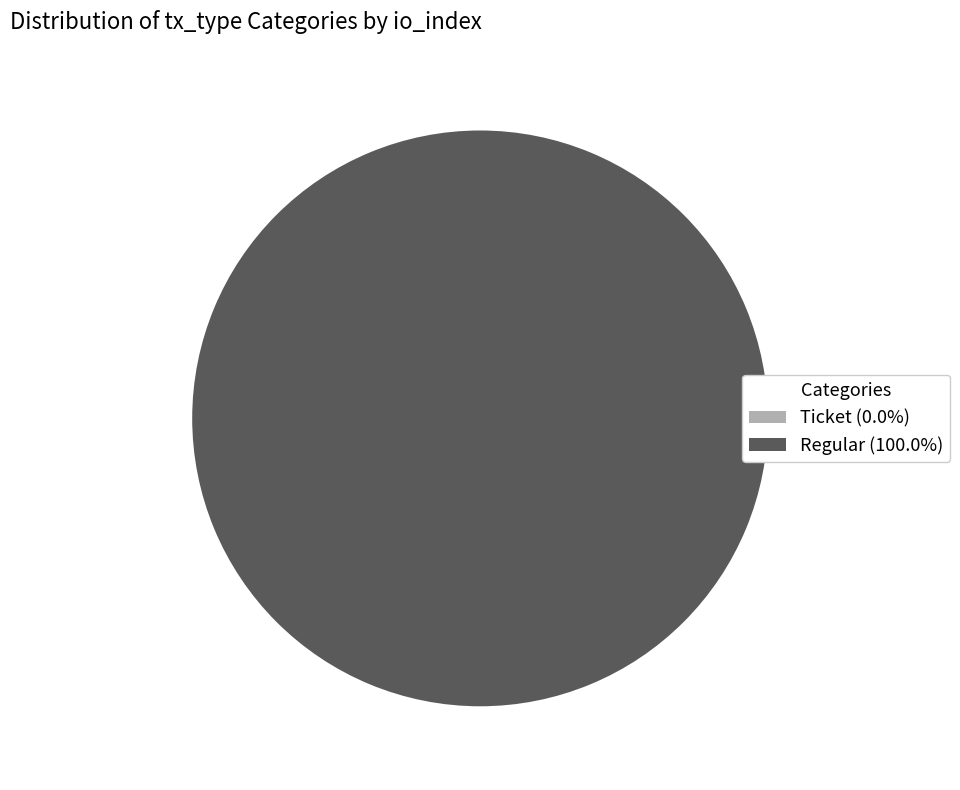

Which slice is the smallest?

Ticket